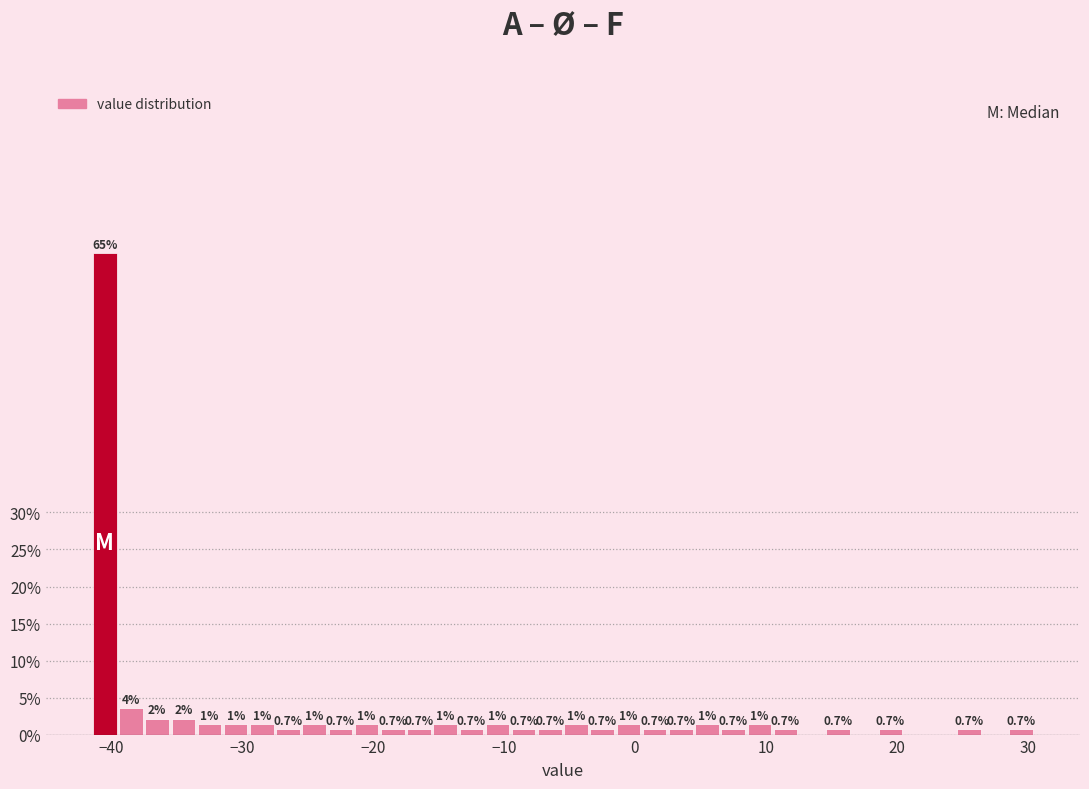

Around what value on the x-axis is the tallest bar? Give the approximate position of its centre, as read against the axis.

-40